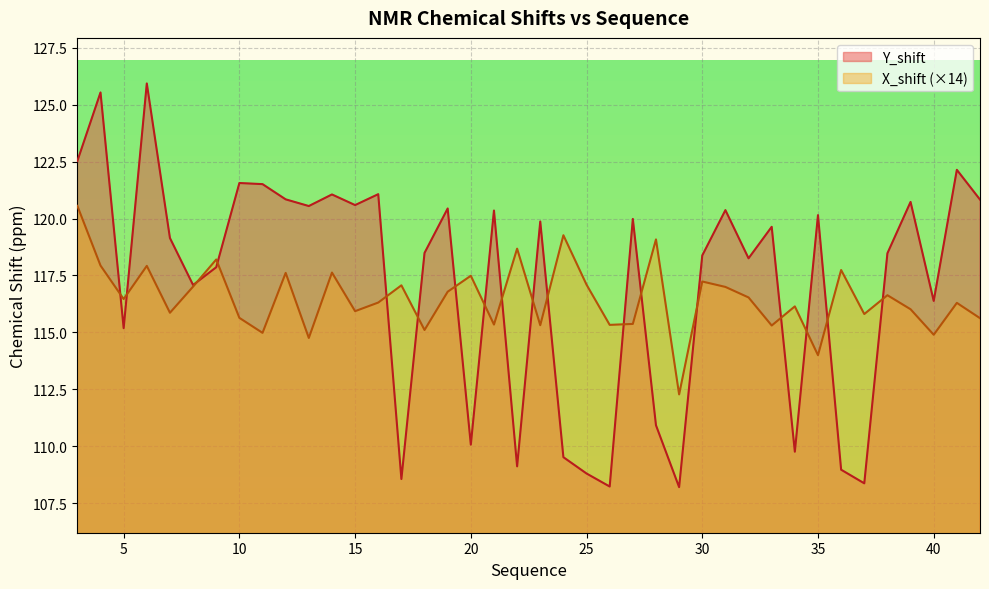

Which series ends up on top after the final intersection of X_shift and Y_shift?

Y_shift